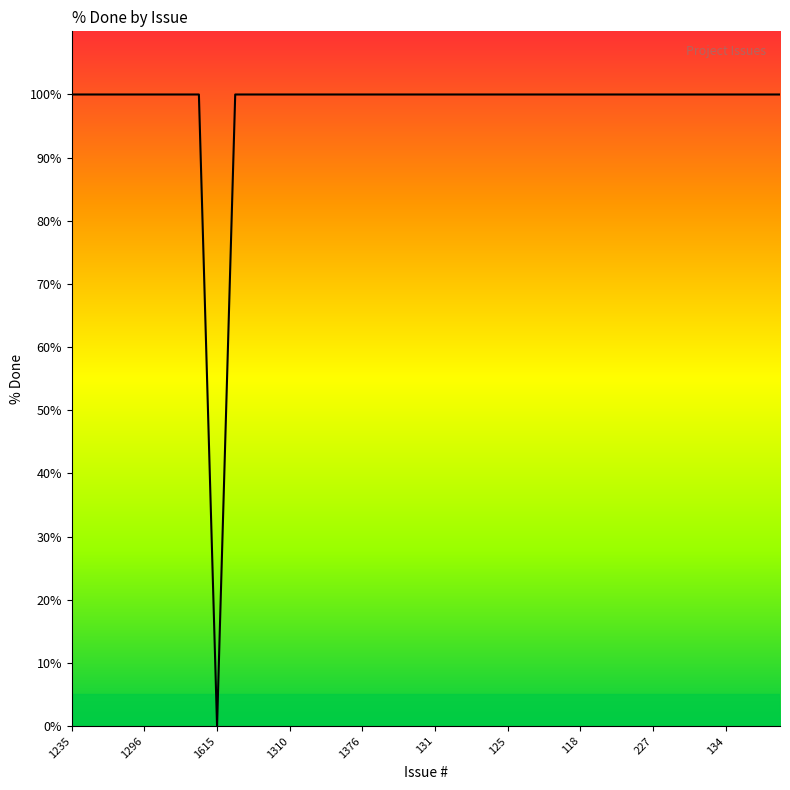

What is the greatest value displayed?

100